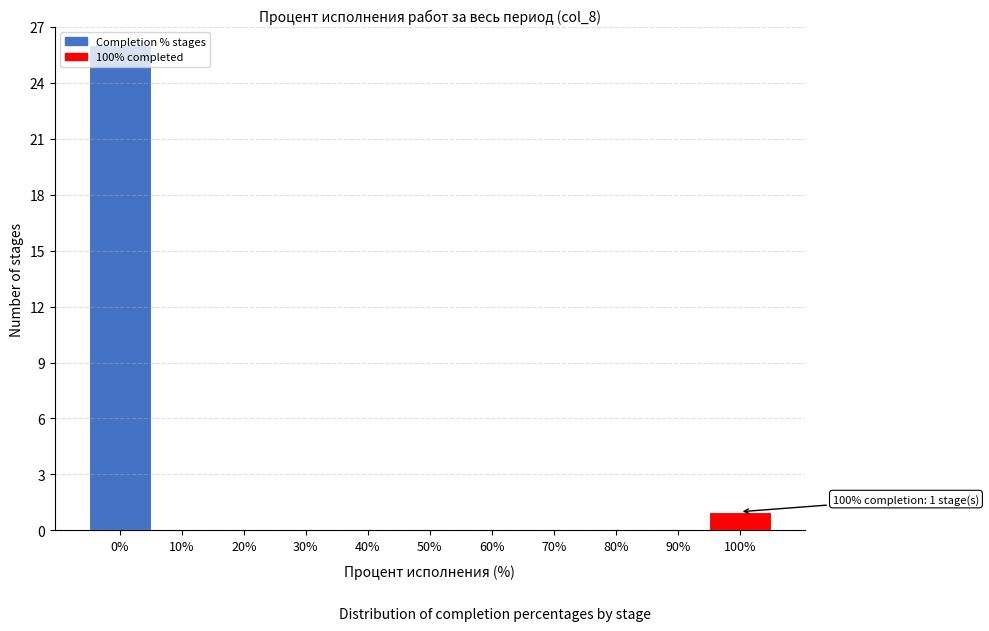

At which label is the value closest to 13?

100%